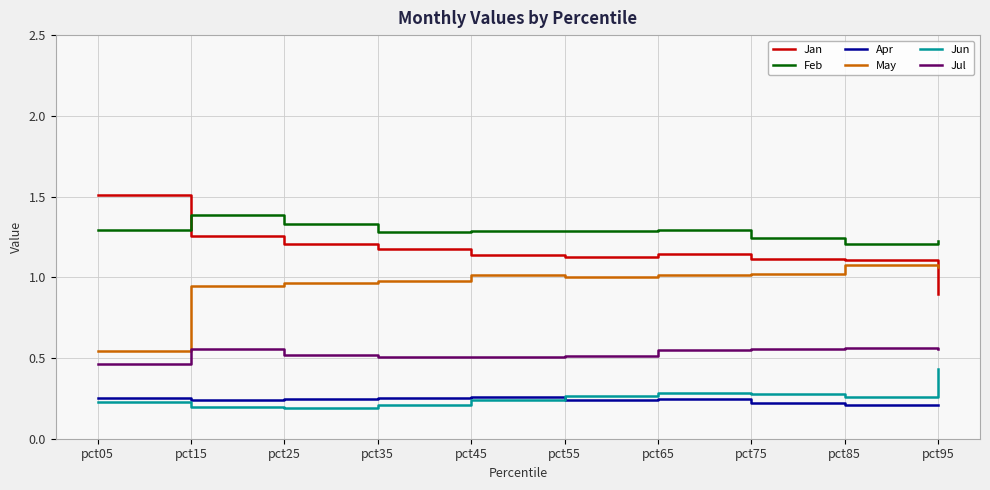

True or false: Jul and Feb cross at least once.

False